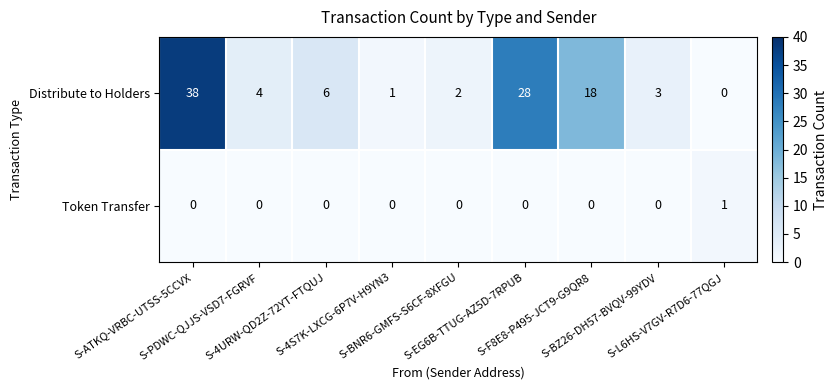

Which series changed the most between S-4URW-QD2Z-72YT-FTQUJ and S-4S7K-LXCG-6P7V-H9YN3?

Distribute to Holders